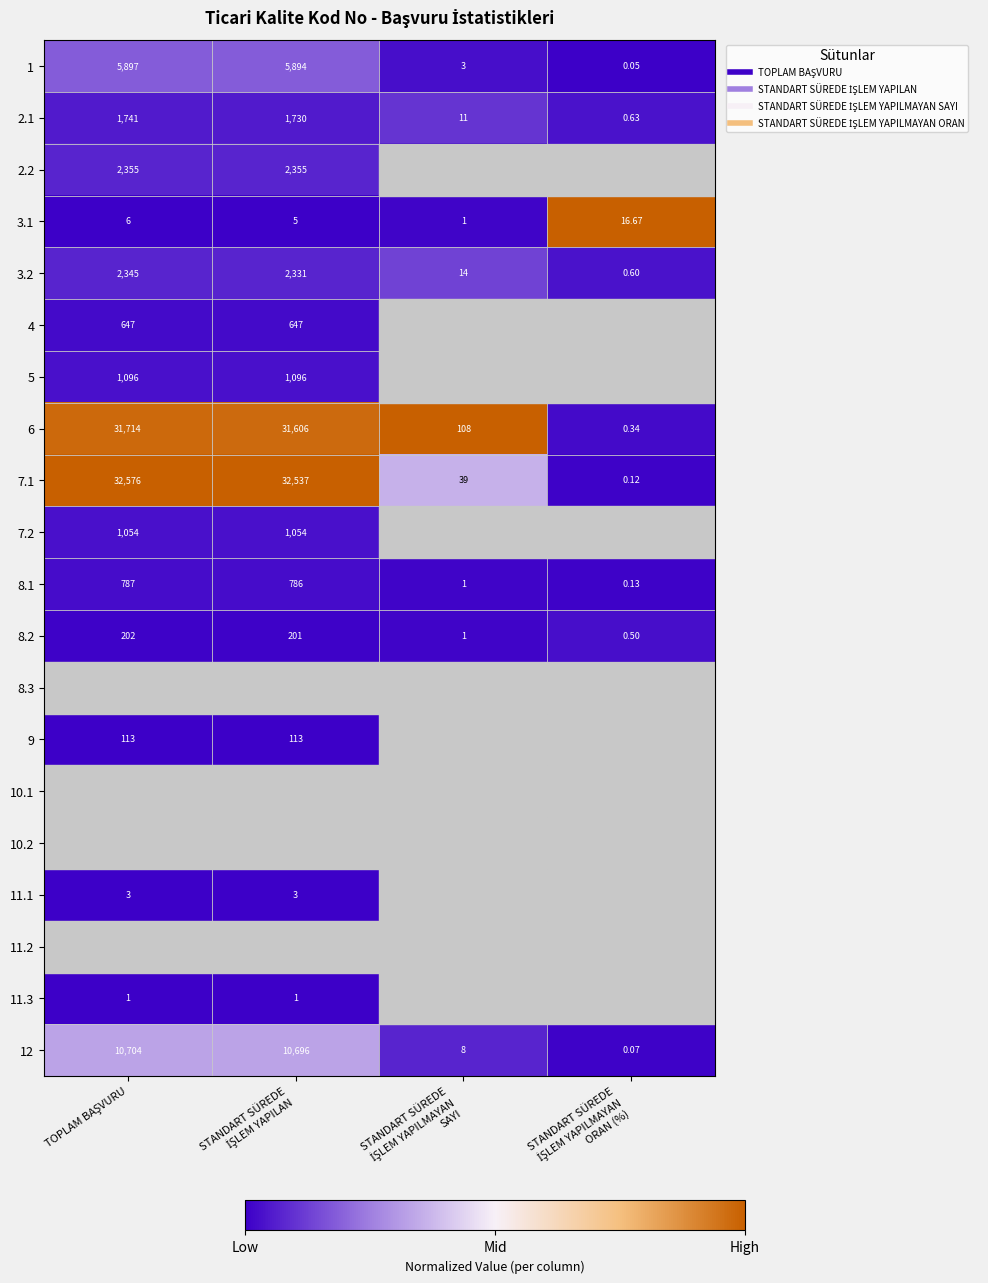

The 3.1 series shows 0.6 at STANDART SÜREDE İŞLEM YAPILMAYAN ORAN (%). True or false?

False